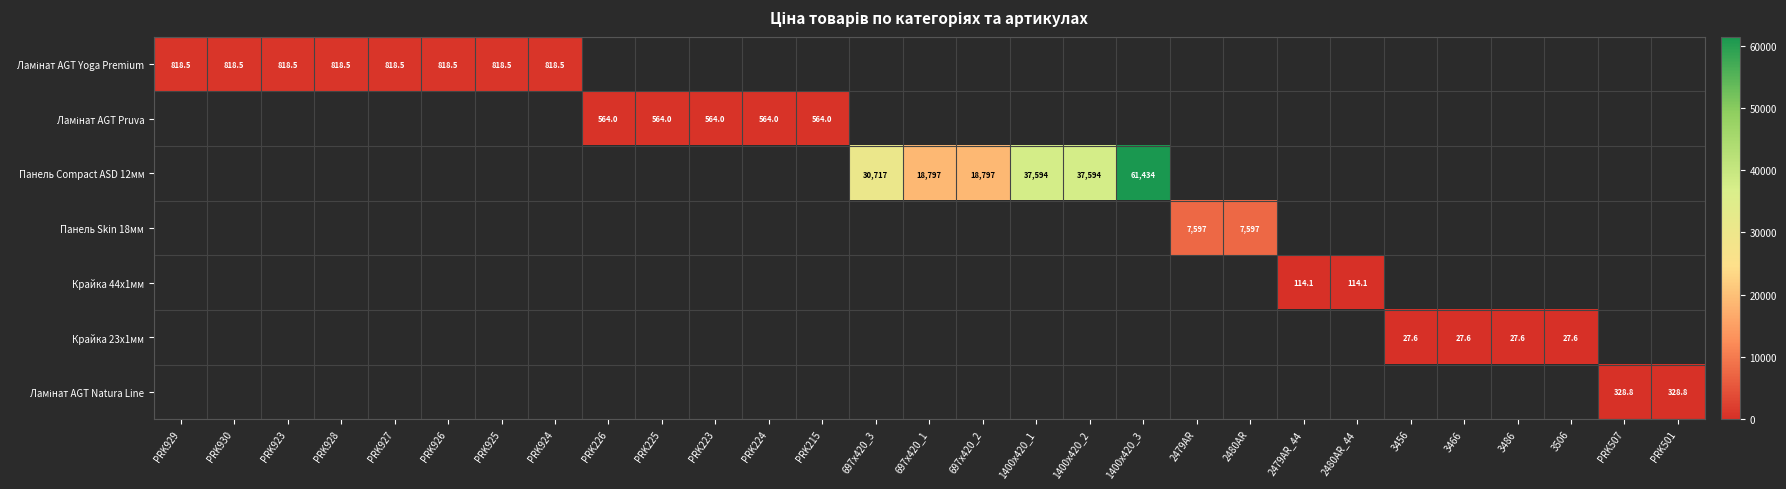

What is the smallest value displayed?

27.6